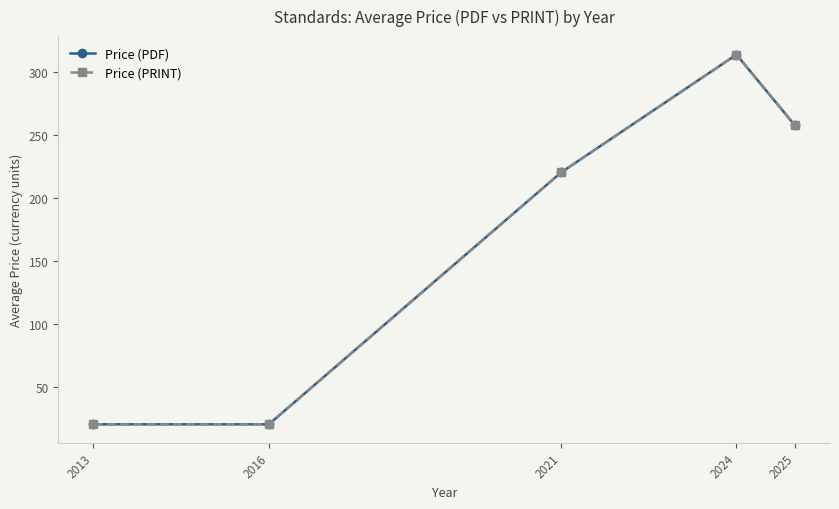

What is the difference between the Price (PRINT) values at 2021 and 2024?

93.6